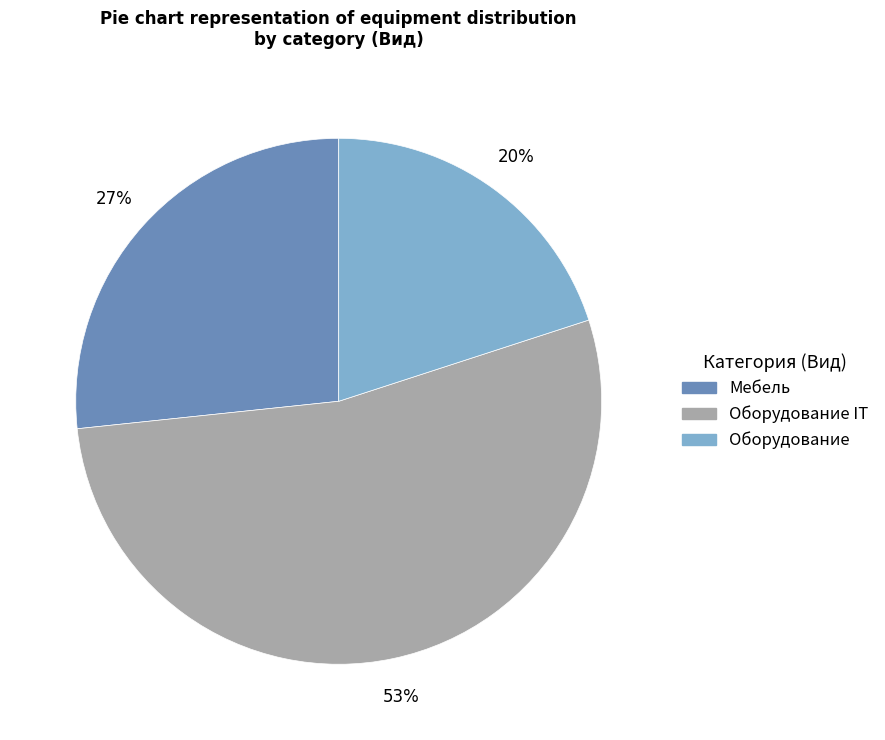

To the nearest percent, what is the difference between the largest and smallest slice percentages?

33%